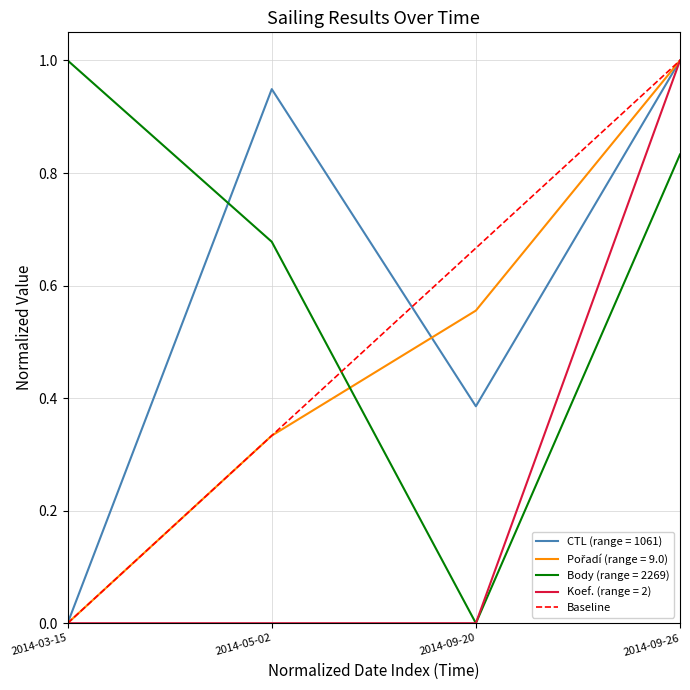

Is it true that Koef. (range = 2) equals 1.0 at 2014-09-26?

True